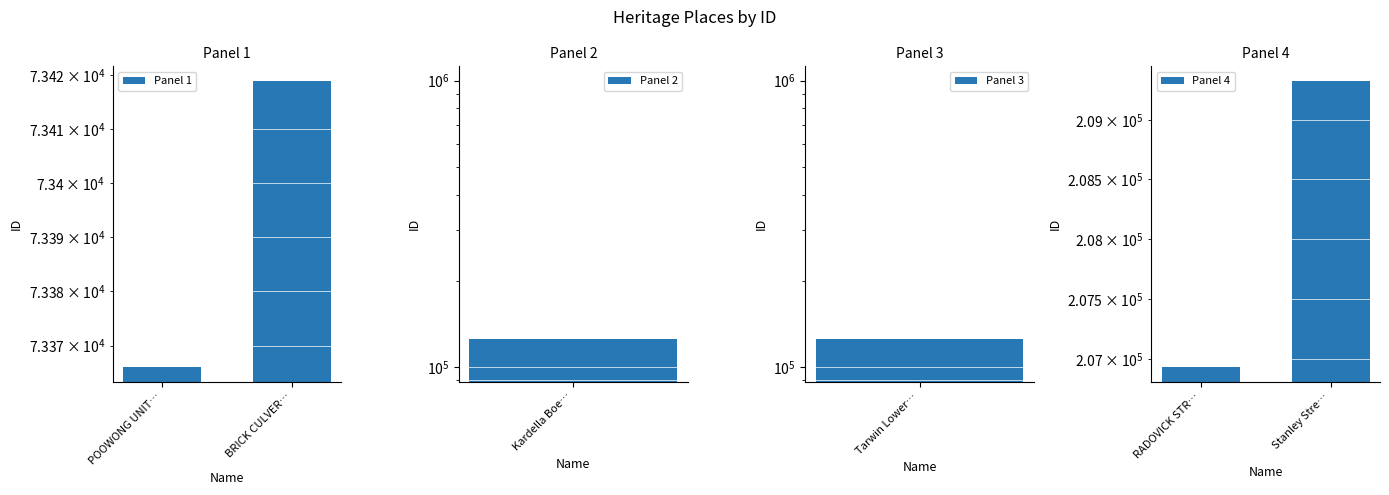

Where is Panel 1 nearest to the value 73392?

POOWONG UNIT…